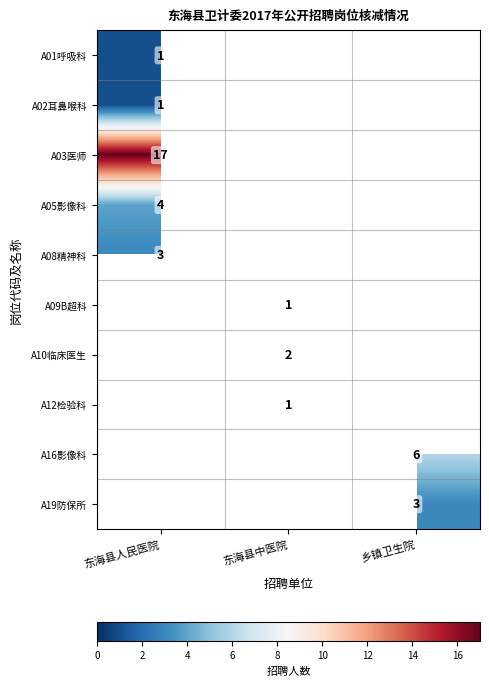

True or false: A19防保所 has a value of 3 at 乡镇卫生院.

True